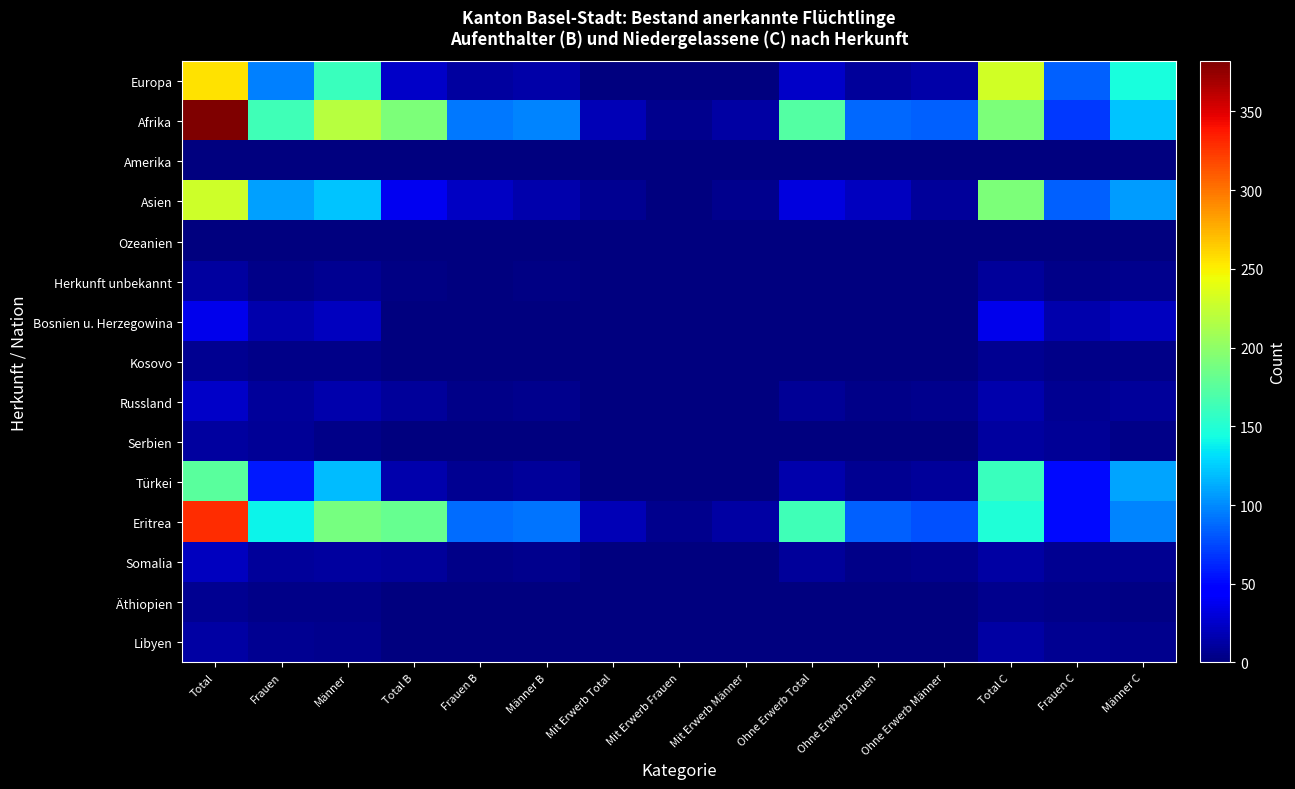

Which series changed the most between Ohne Erwerb Total and Ohne Erwerb Frauen?

Afrika